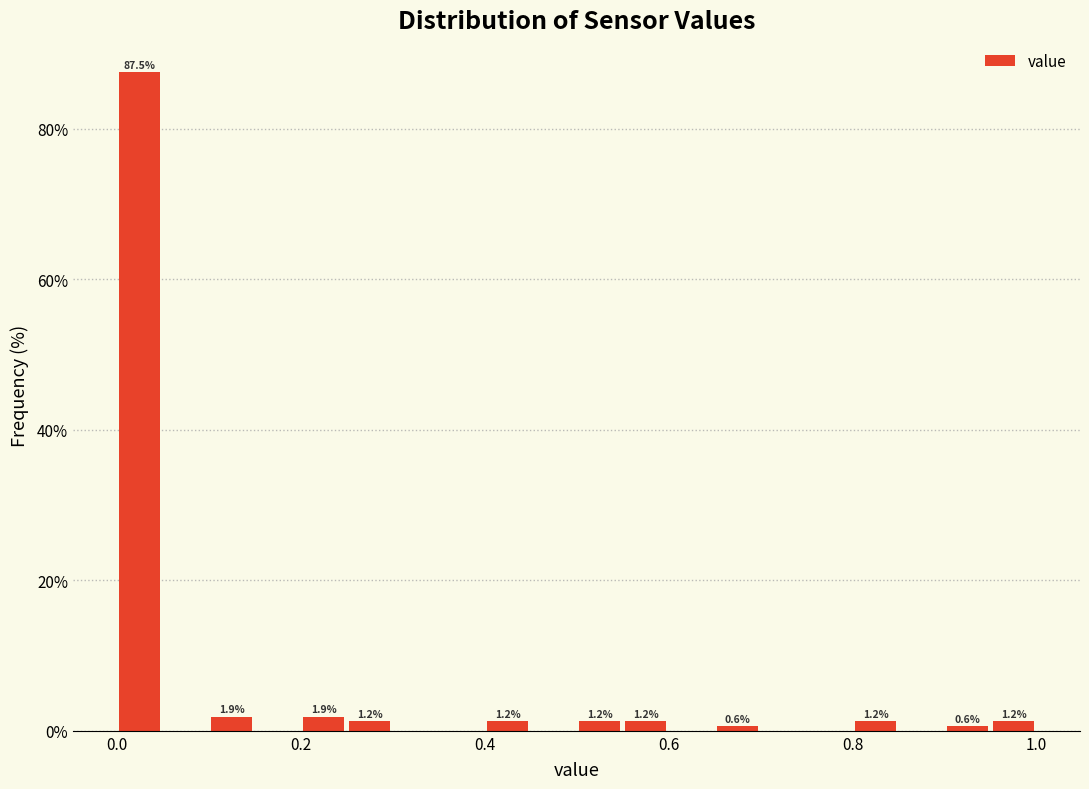

Around what value on the x-axis is the tallest bar? Give the approximate position of its centre, as read against the axis.

0.02